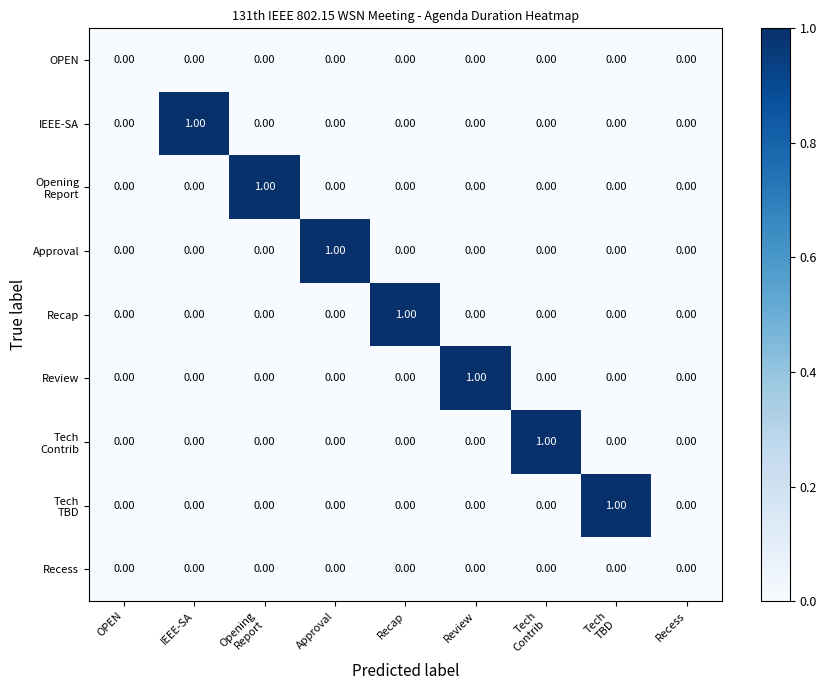

Between Recap and Recess, which series saw the biggest shift?

Recap